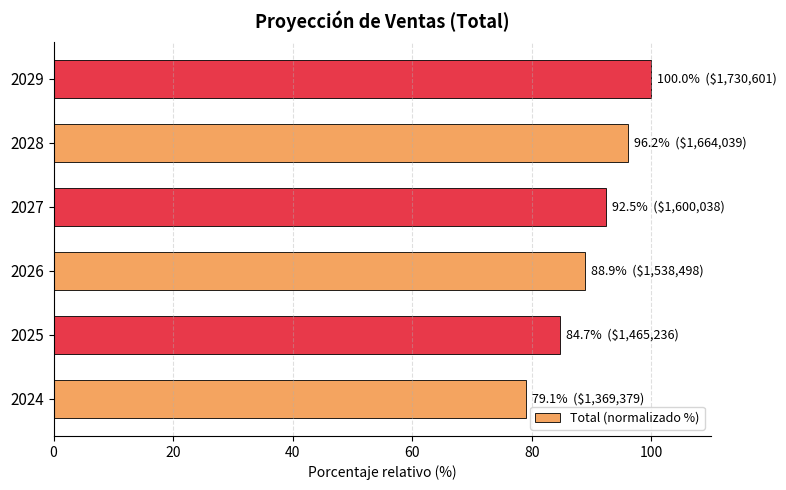

How many categories are shown in the chart?

6